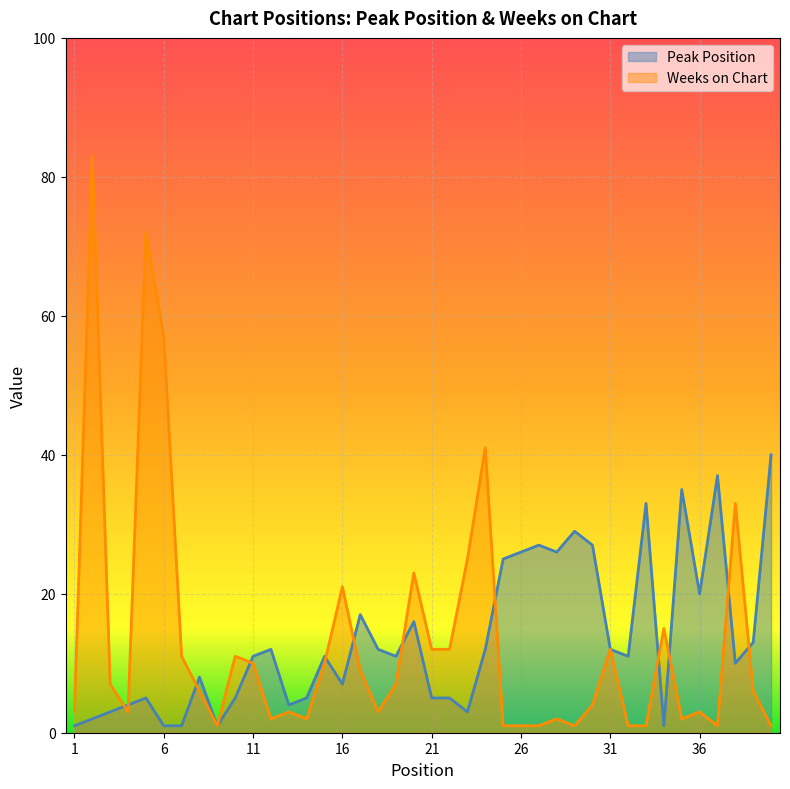

What is the difference between the second highest and minimum values in the Peak Position series?

36